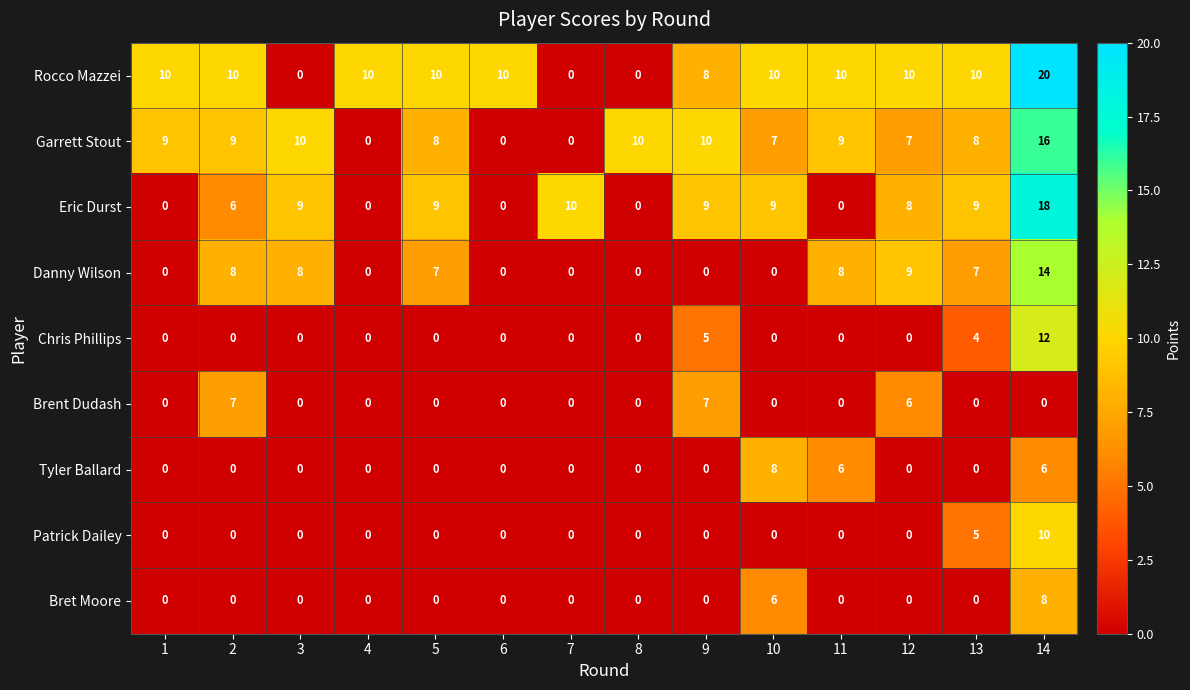

What is the sum of all Eric Durst values?

87